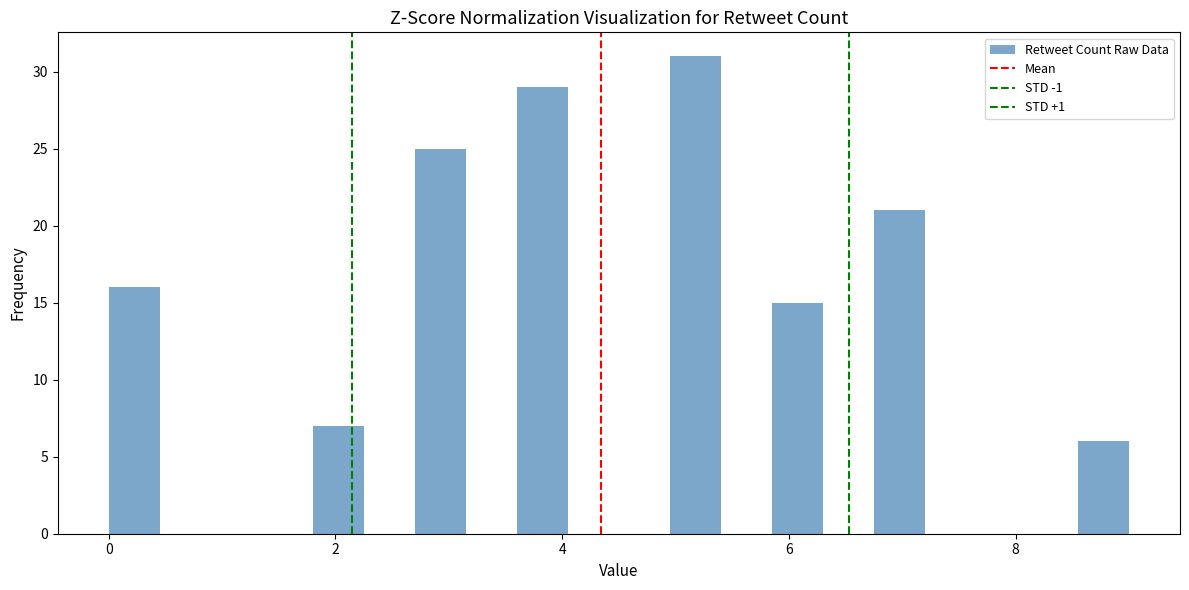

Read against the x-axis, roughly where is the centre of the tallest bar?

5.2